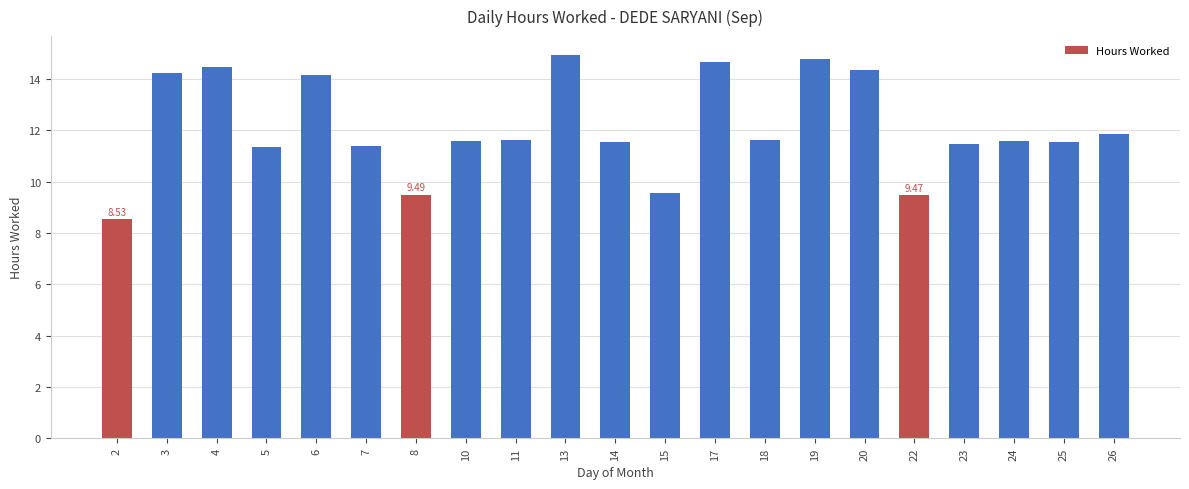

Which has a higher value, 23 or 8?

23